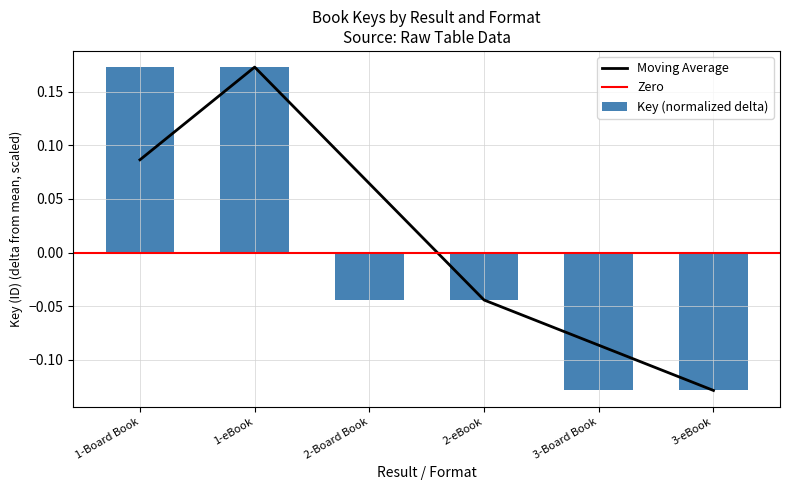

Is it true that the value at 2-eBook is -0.1?

False